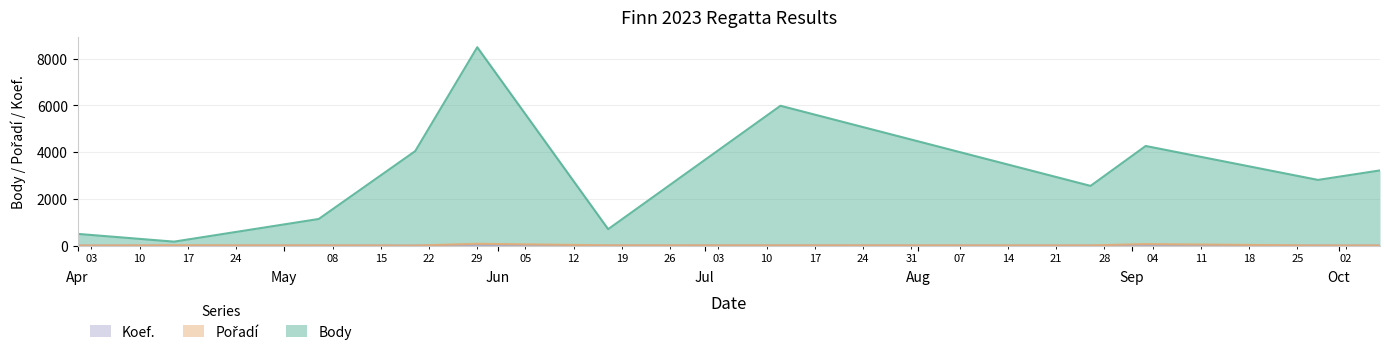

What is the value of the Body point at the 8th from the left?

2558